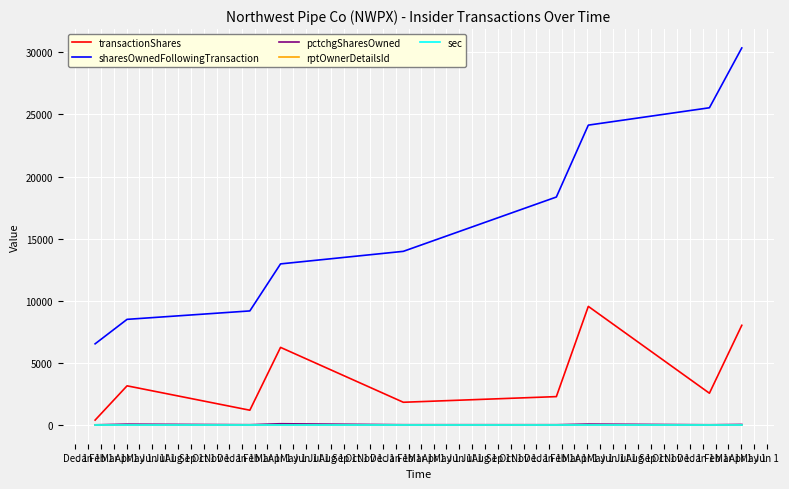

Does the chart display data point markers on the line(s)?

No